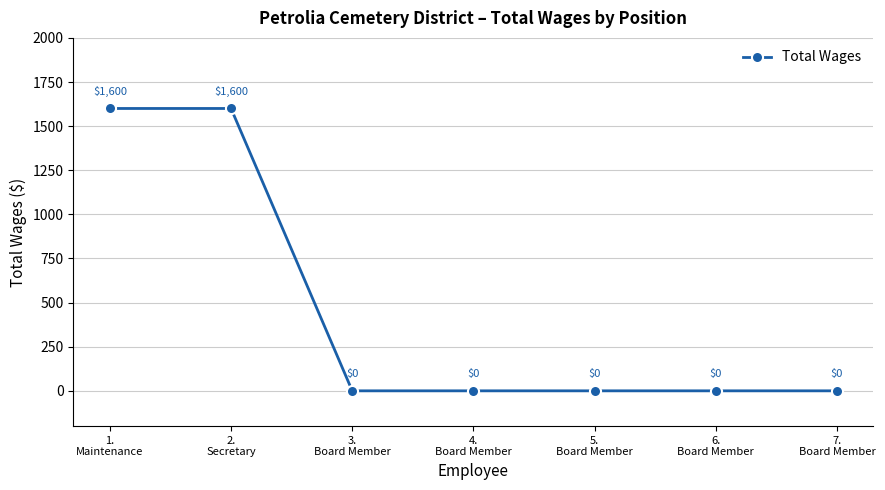

True or false: there are more than 1 points higher than both neighbors.

False